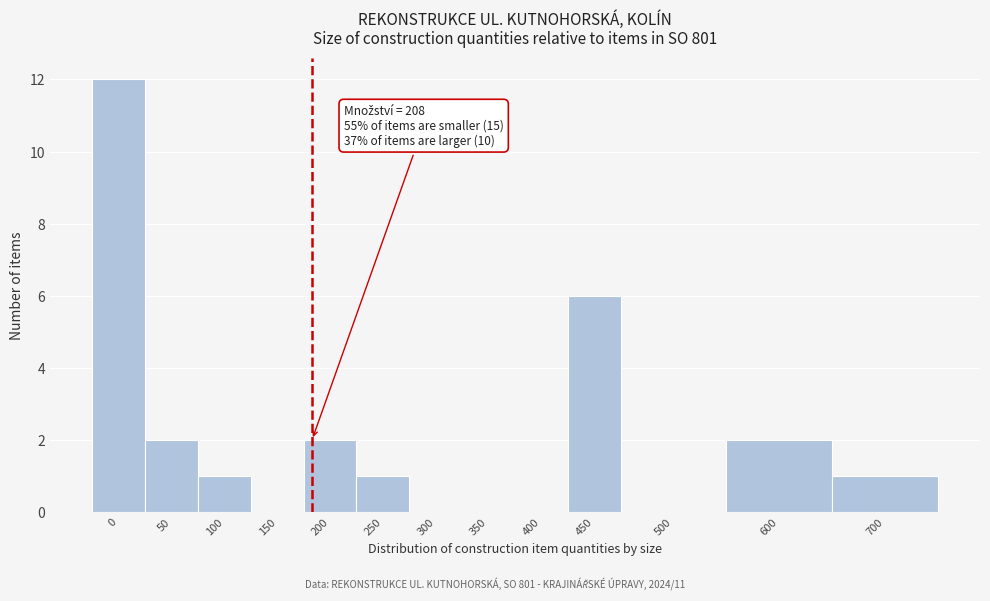

Reading left to right, extract all data points from this chart.

0=12	50=2	100=1	150=0	200=2	250=1	300=0	350=0	400=0	450=6	500=0	600=2	700=1